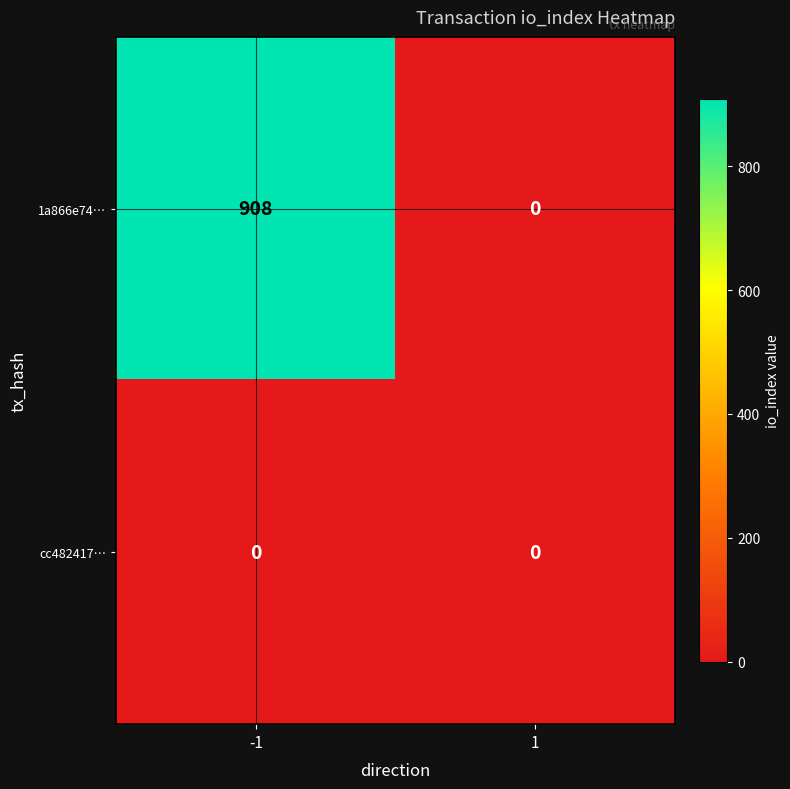

List the series in order of their overall mean, highest first.

1a866e74…, cc482417…